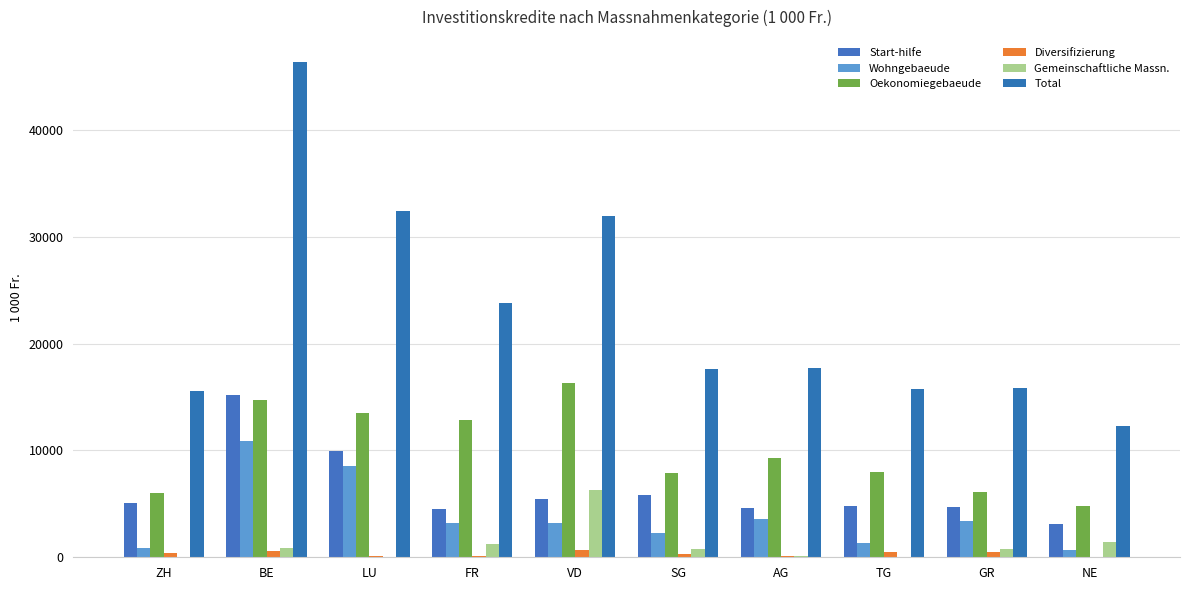

Which has a higher value, BE or TG?

BE